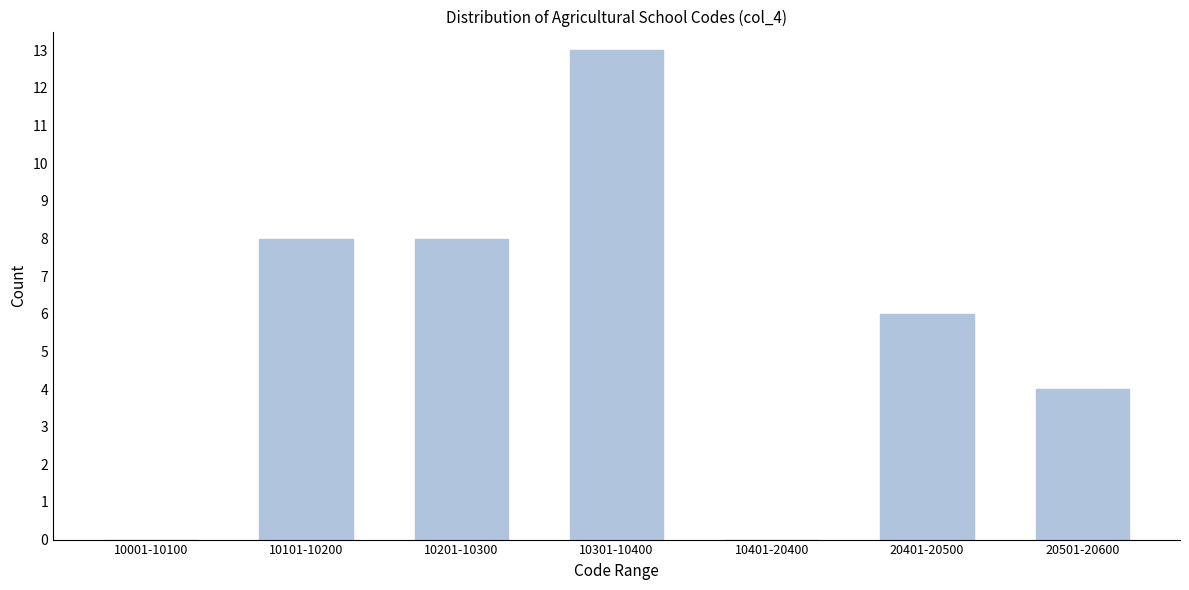

Reading left to right, transcribe all the data shown in this chart.

10001-10100=0	10101-10200=8	10201-10300=8	10301-10400=13	10401-20400=0	20401-20500=6	20501-20600=4